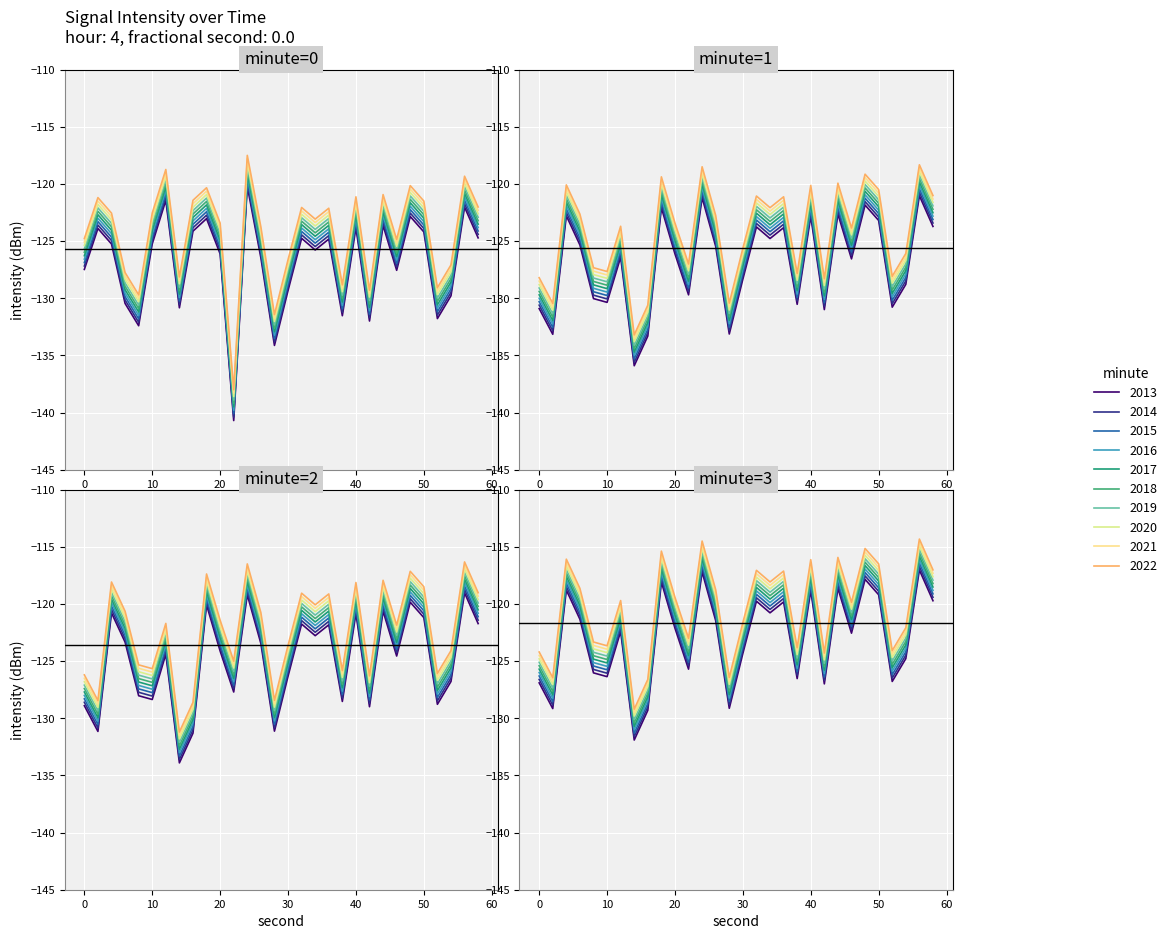

How many interior local peaks does the minute_0 series have?

10